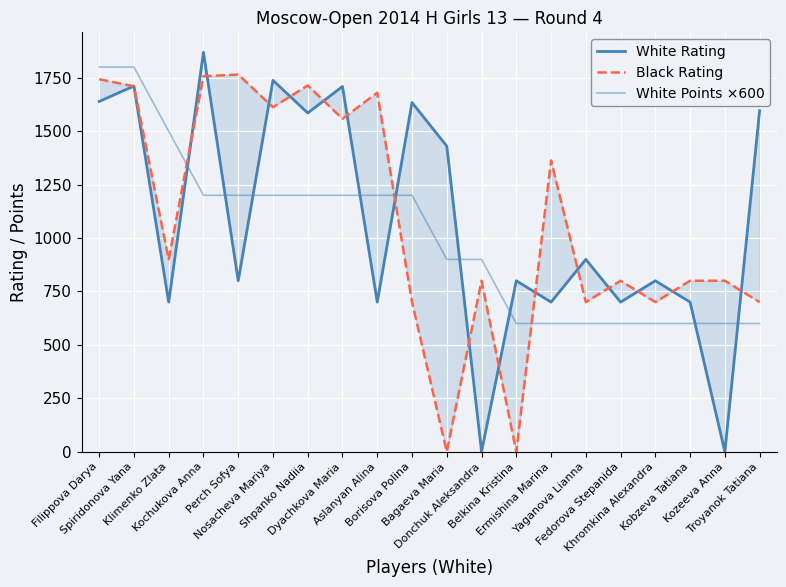

Is the value of White Rating at Kochukova Anna greater than the value of White Points ×600 at Aslanyan Alina?

Yes